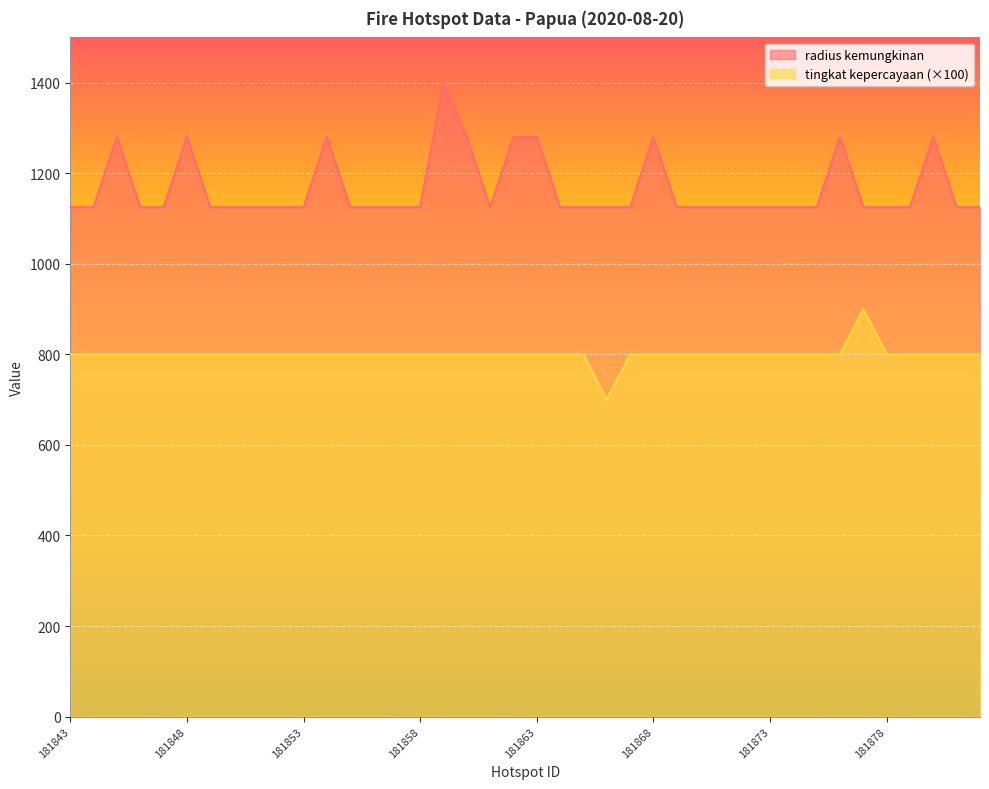

What is the maximum value shown in the chart?

1399